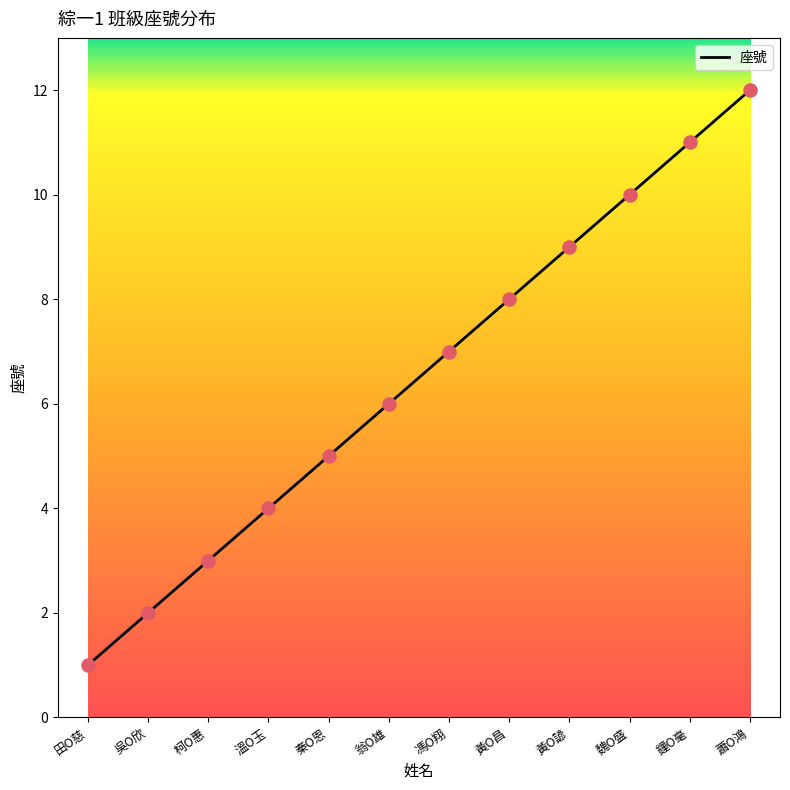

What is the ratio of the value at 柯O惠 to the value at 秦O恩?

0.6